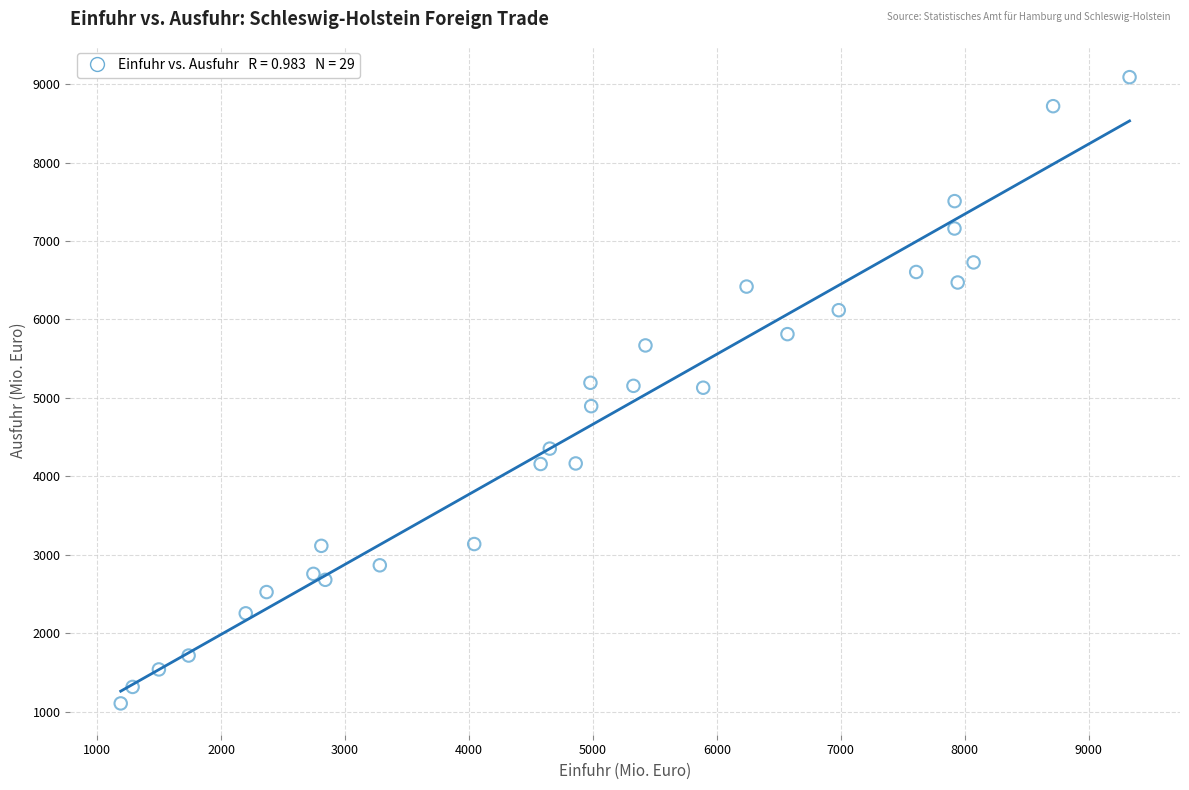

What is the range of Y values (max minus min)?

7981